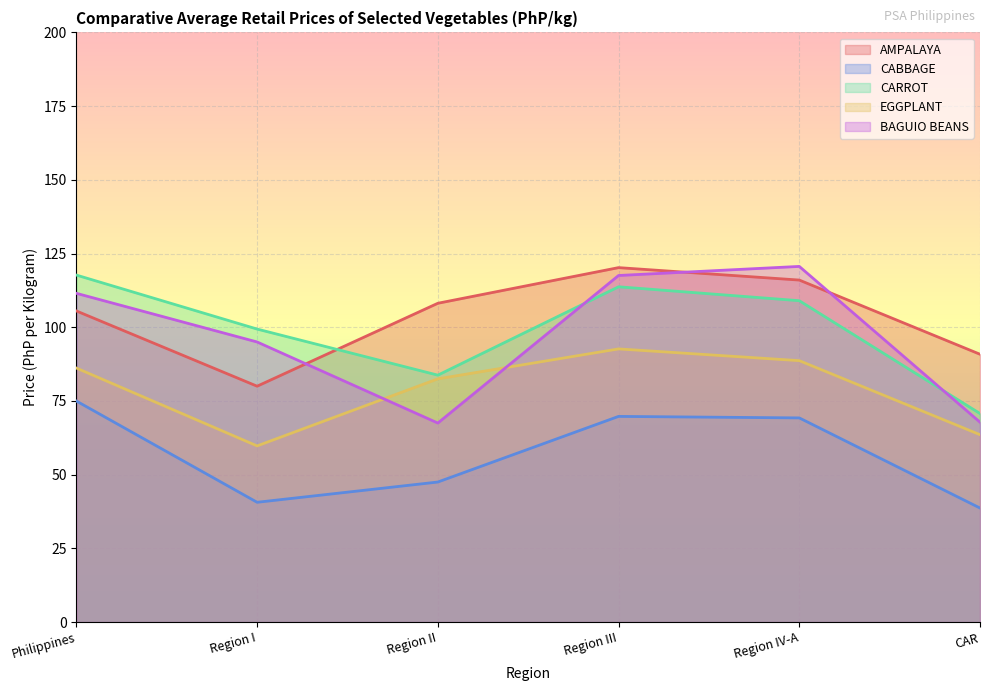

Which category has the lowest value in the CABBAGE series?

CAR